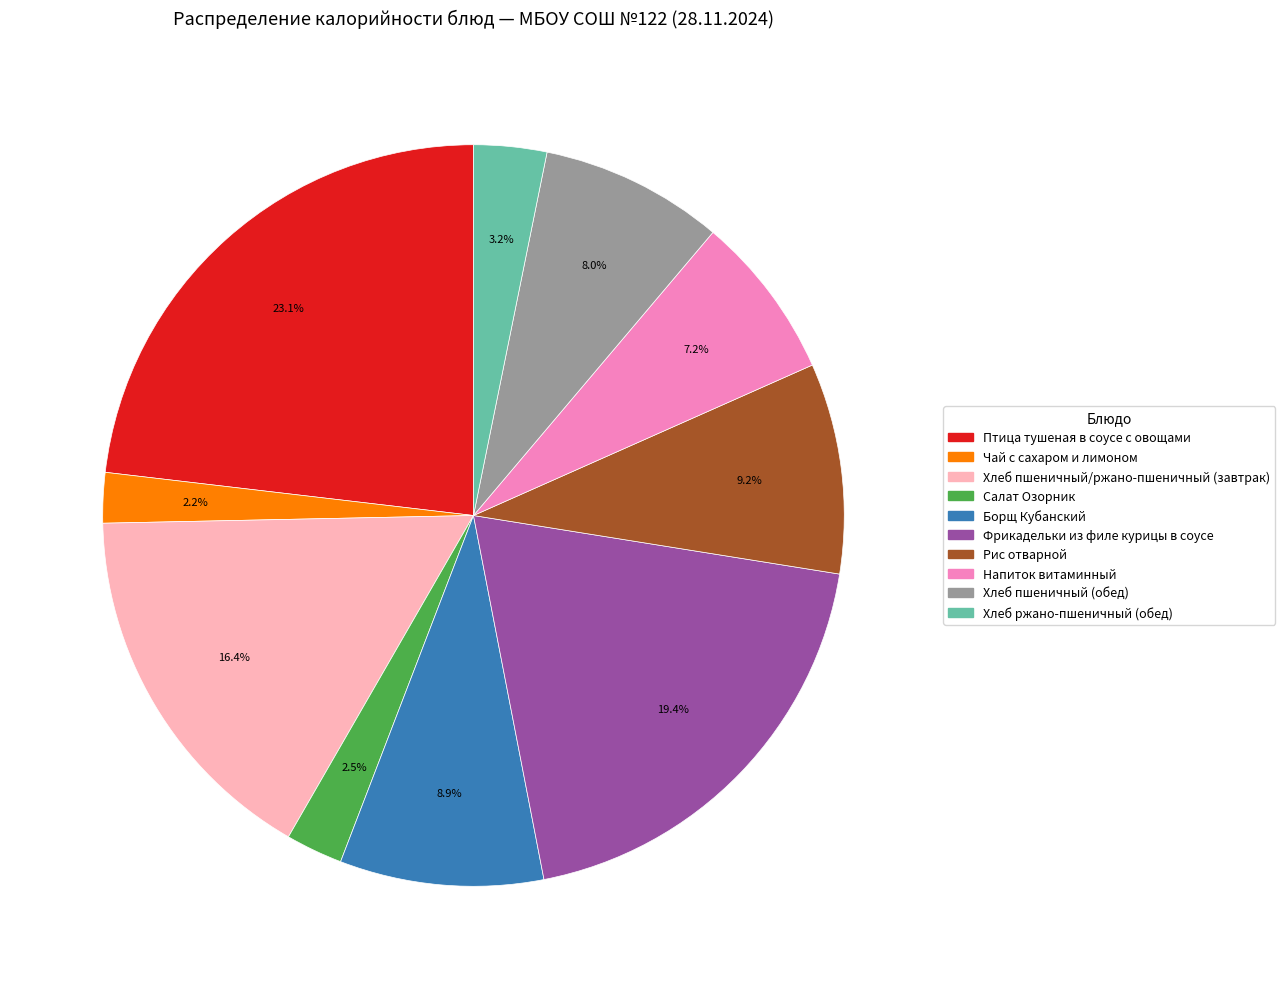

Does Хлеб ржано-пшеничный (обед) account for over 50% of the chart?

No